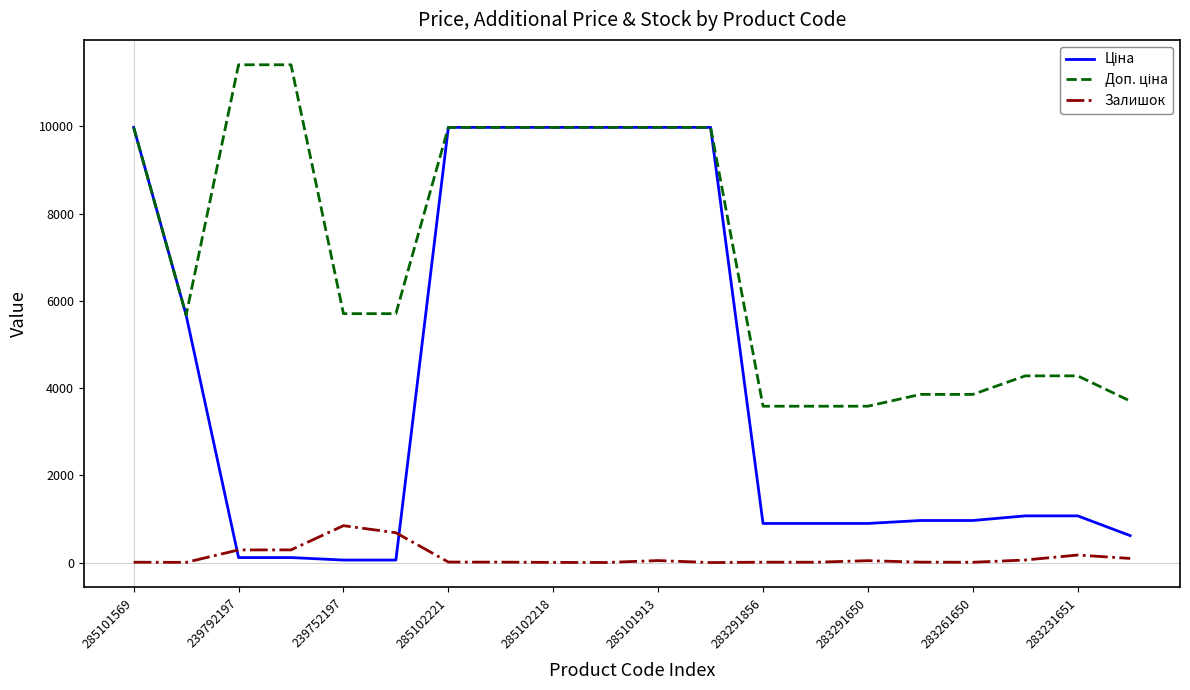

What is the greatest value displayed?

11410.0